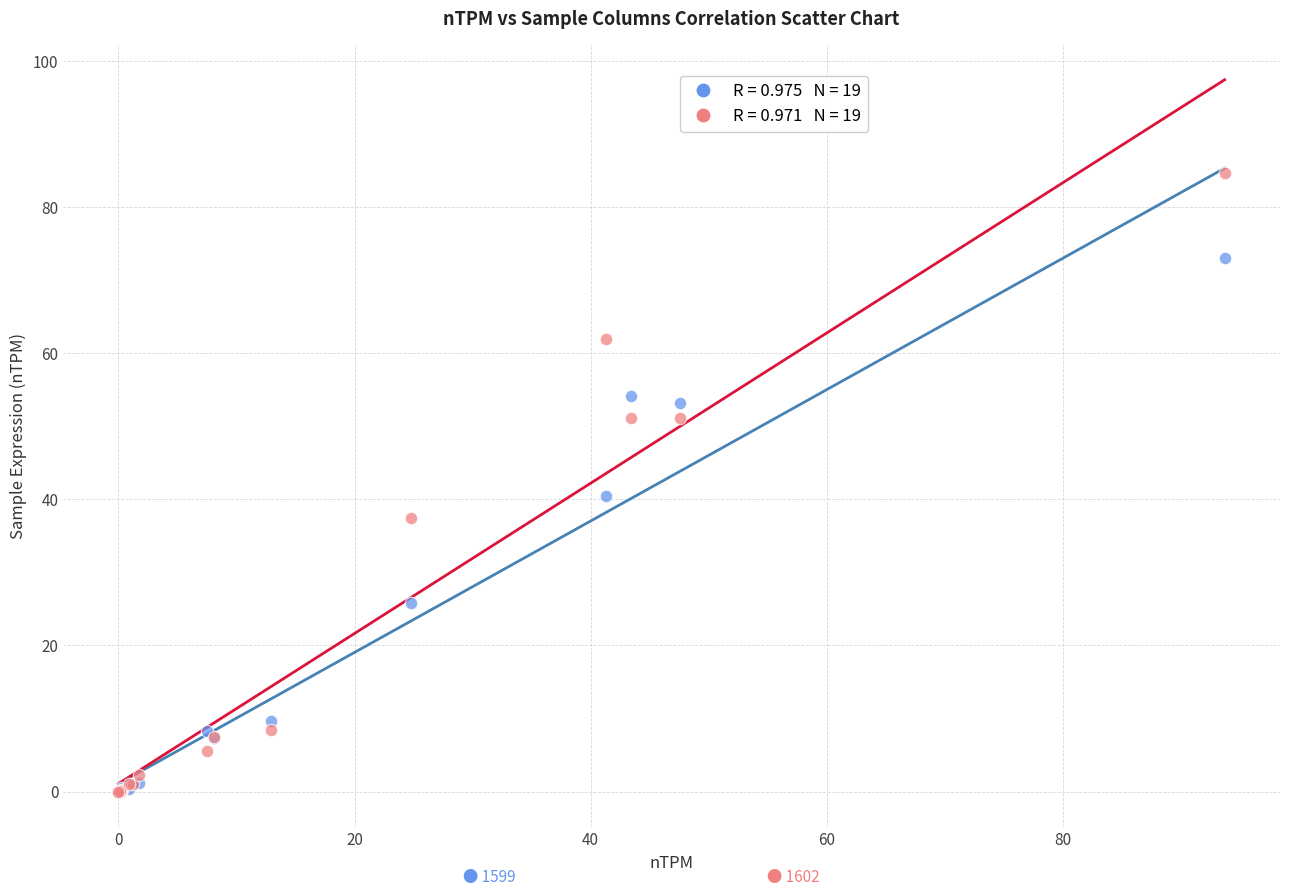

Across all series, what Y value is closest to 42?

40.4